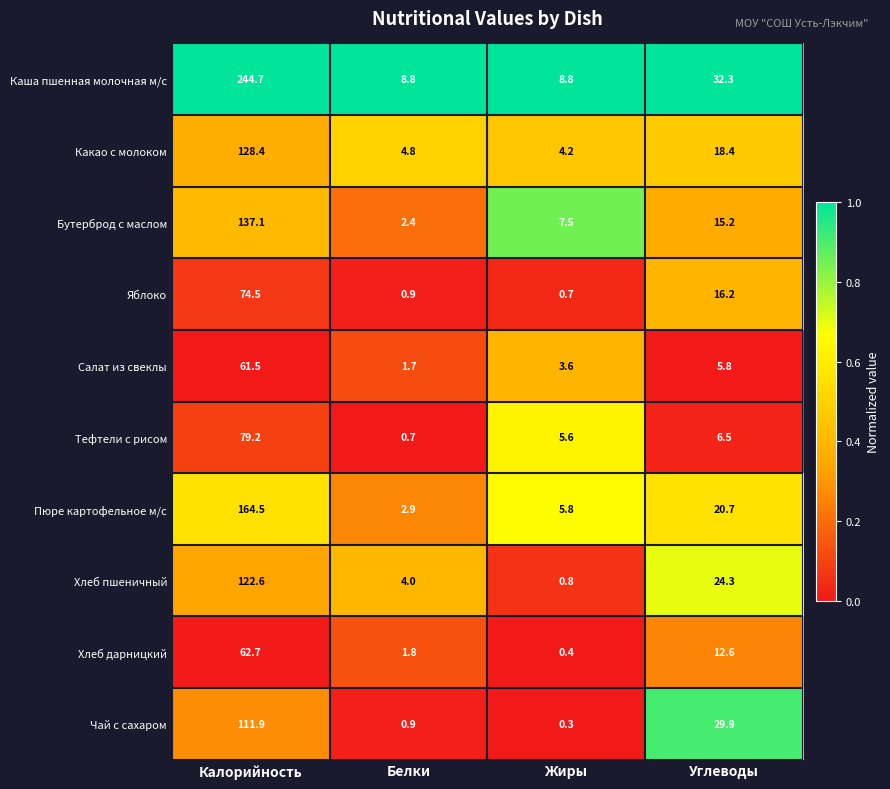

Where does the Яблоко series first go above 16?

Калорийность